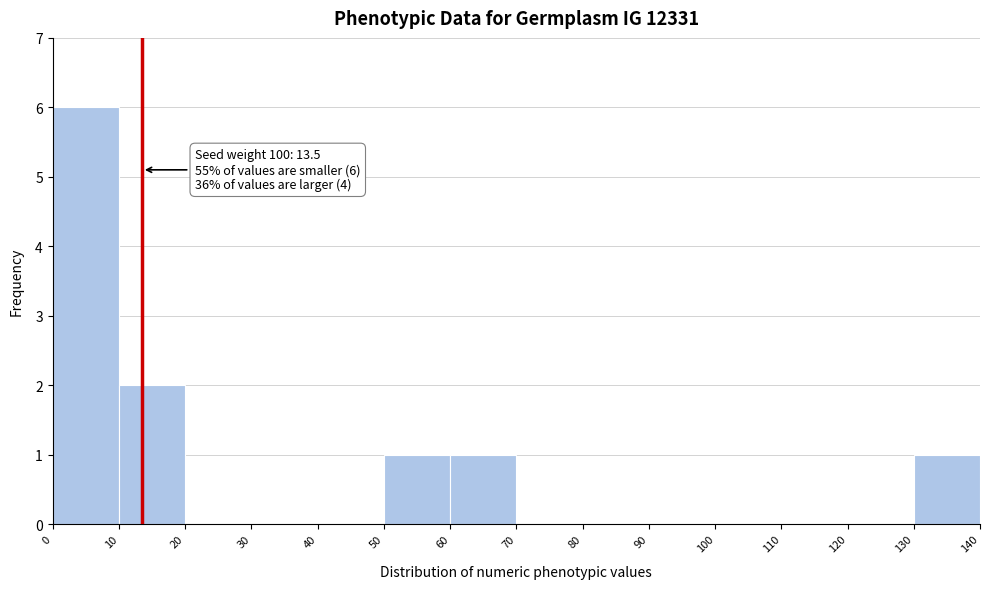

Which range on the x-axis has the tallest bar?

0 to 10